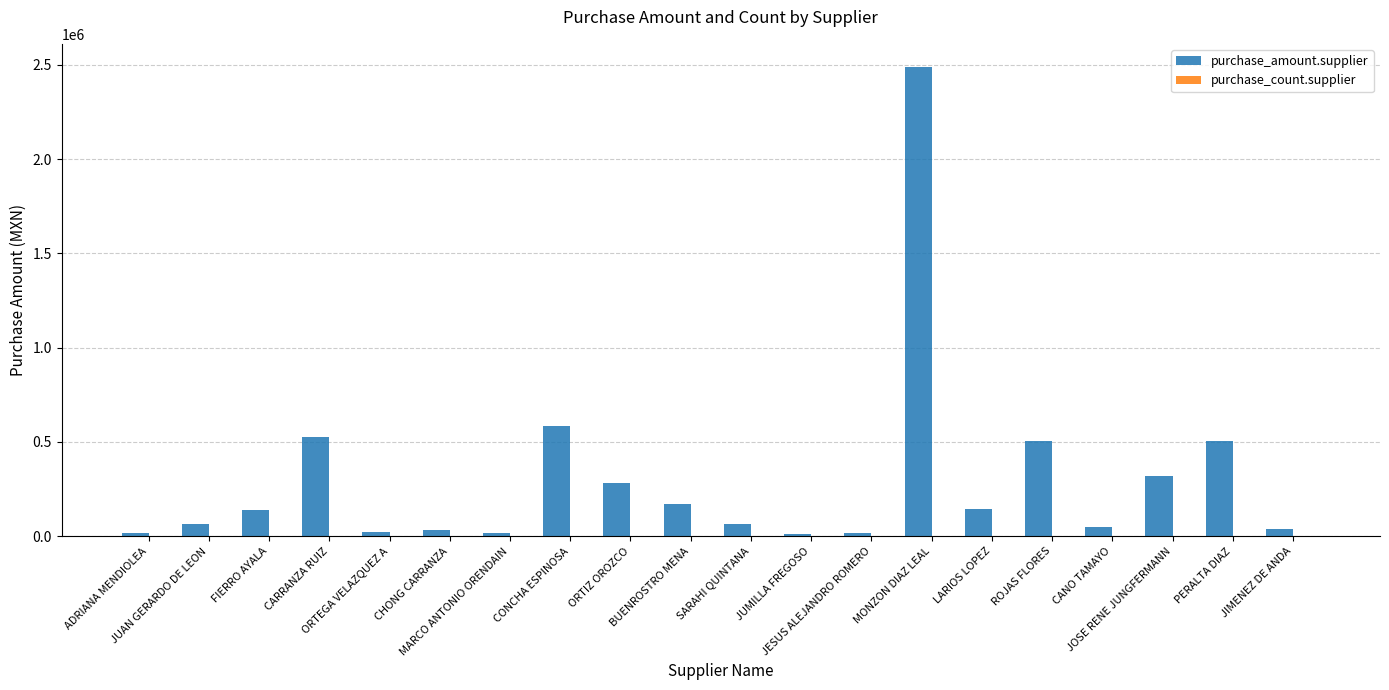

What is the greatest value displayed?

2486947.2